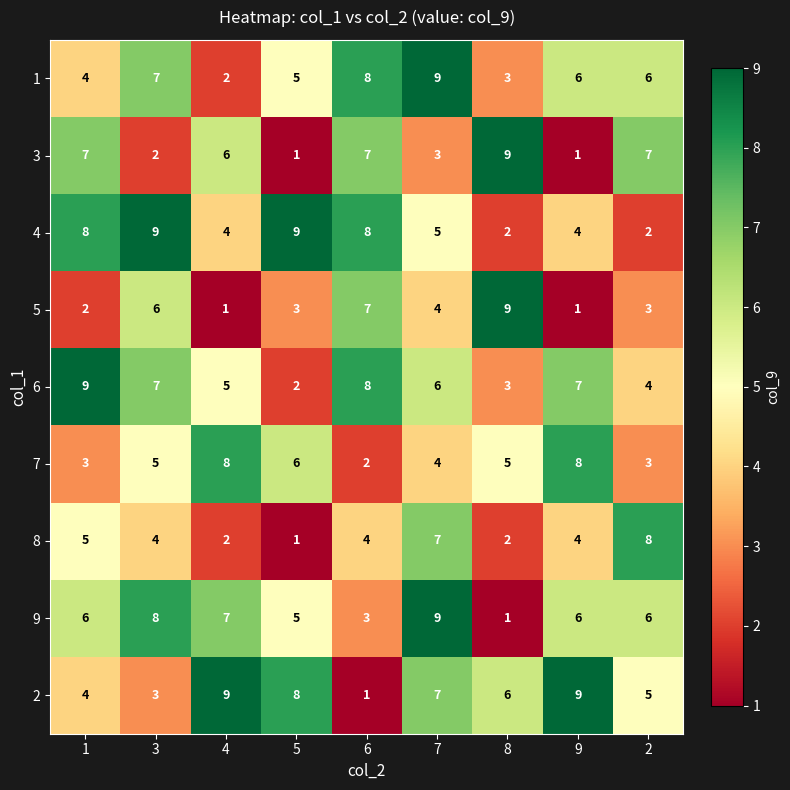

The 3 series shows 12 at 1. True or false?

False